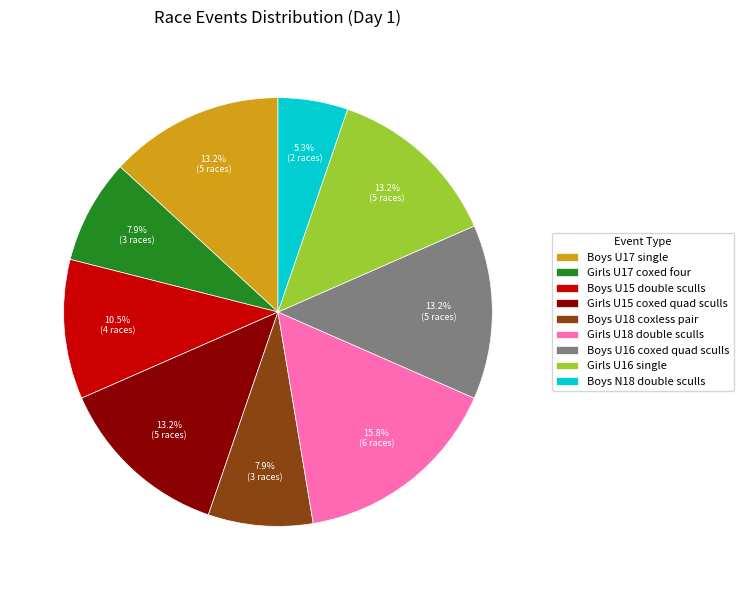

True or false: Girls U18 double sculls accounts for 16% of the total.

True